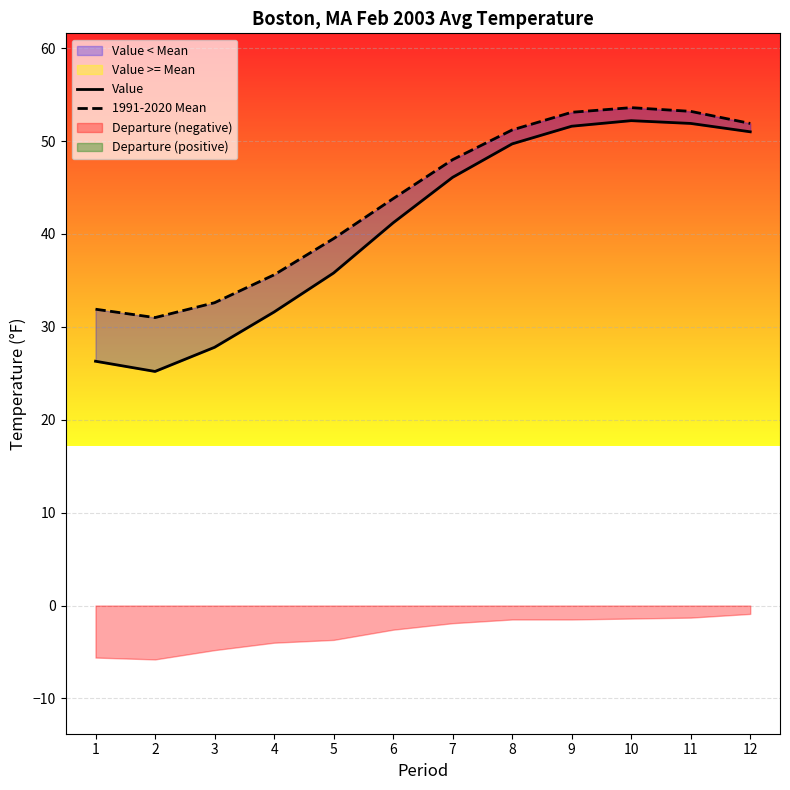

True or false: Value and 1991-2020 Mean cross at least once.

False